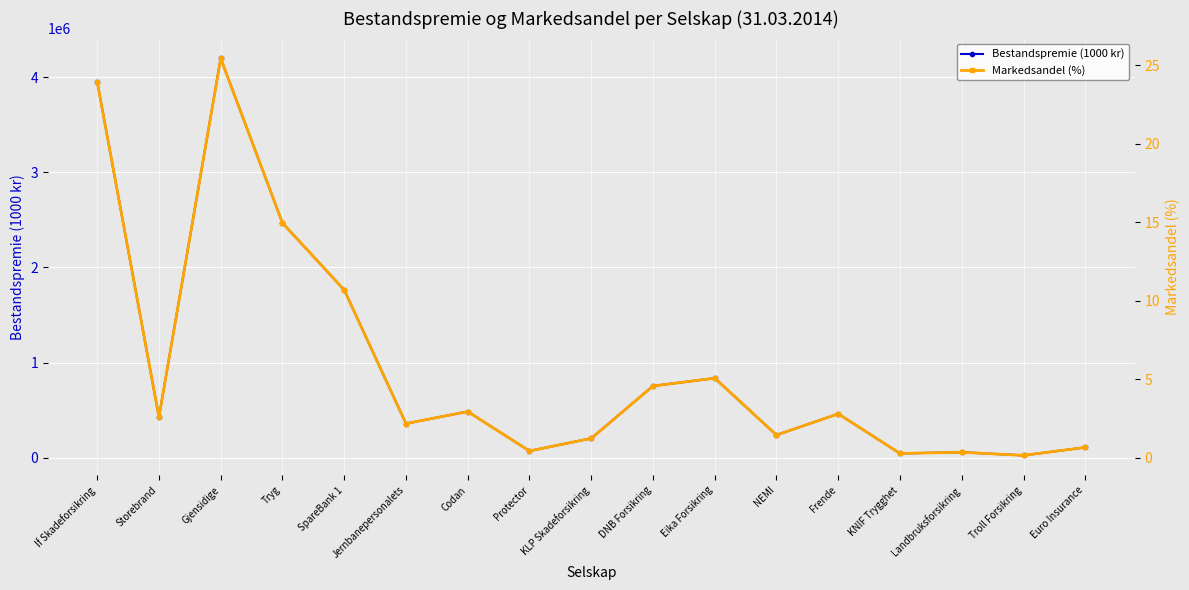

Is it true that Bestandspremie (1000 kr) equals 836494.0 at Eika Forsikring?

True